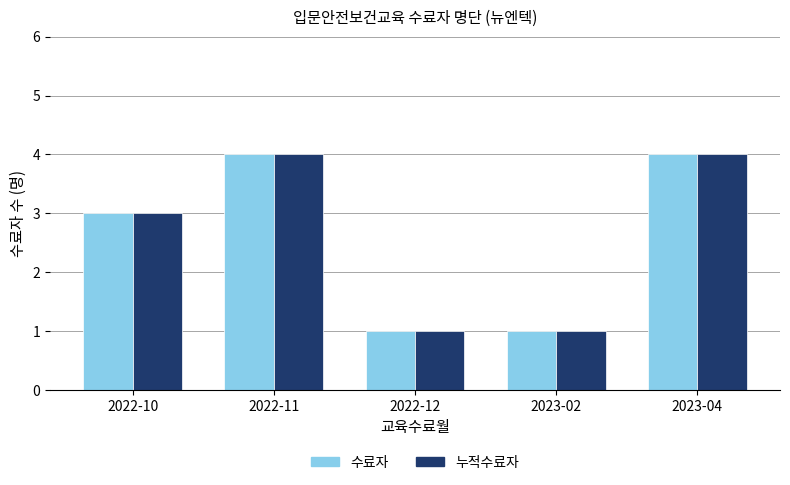

Is the value of 누적수료자 at 2022-10 greater than the value of 수료자 at 2023-04?

No